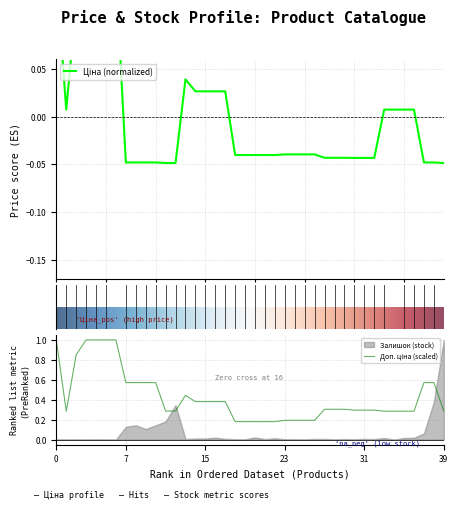

Is the value of Доп. ціна at 25 greater than the value of Ціна at 29?

Yes